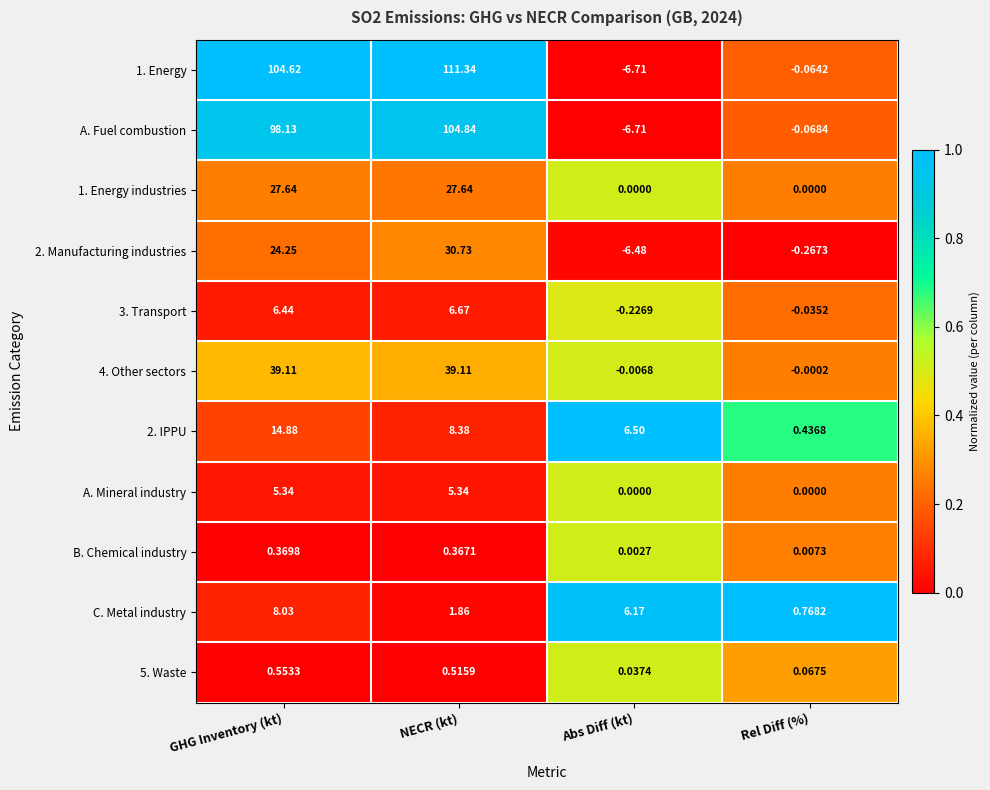

What is the total value across all series at Abs Diff (kt)?

-7.4